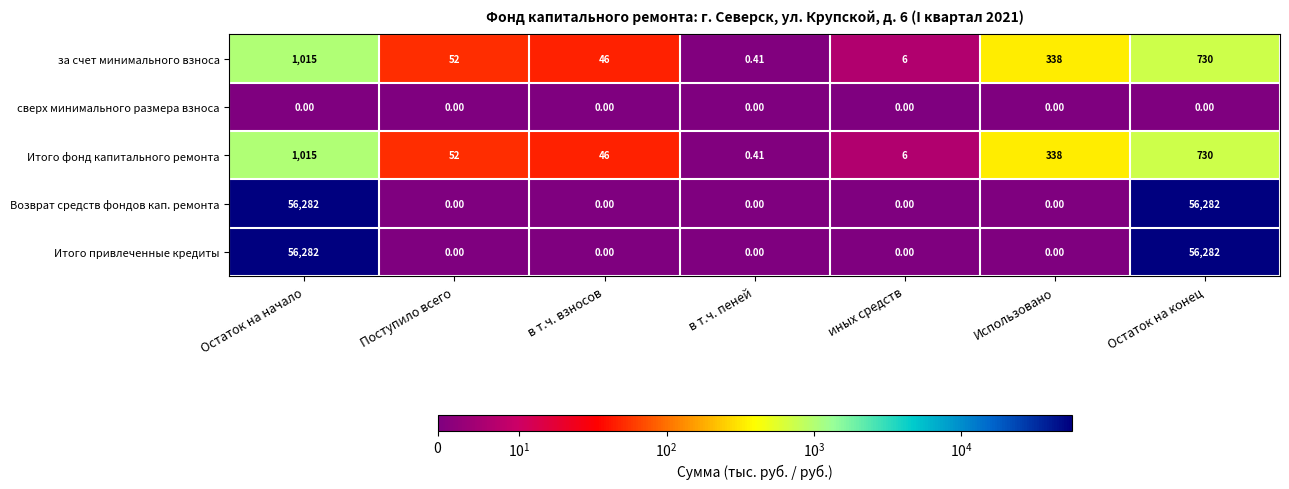

Is the value of за счет минимального взноса at в т.ч. взносов greater than the value of Возврат средств фондов кап. ремонта at иных средств?

Yes